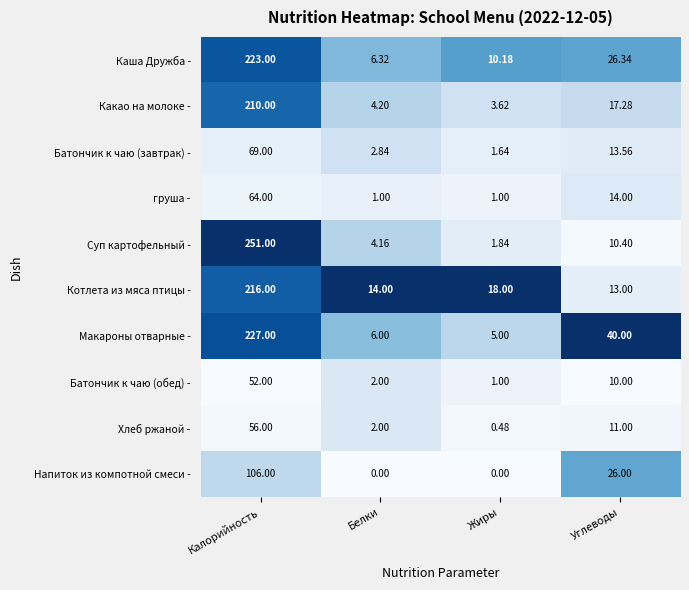

Which series has the widest spread of values?

Суп картофельный -